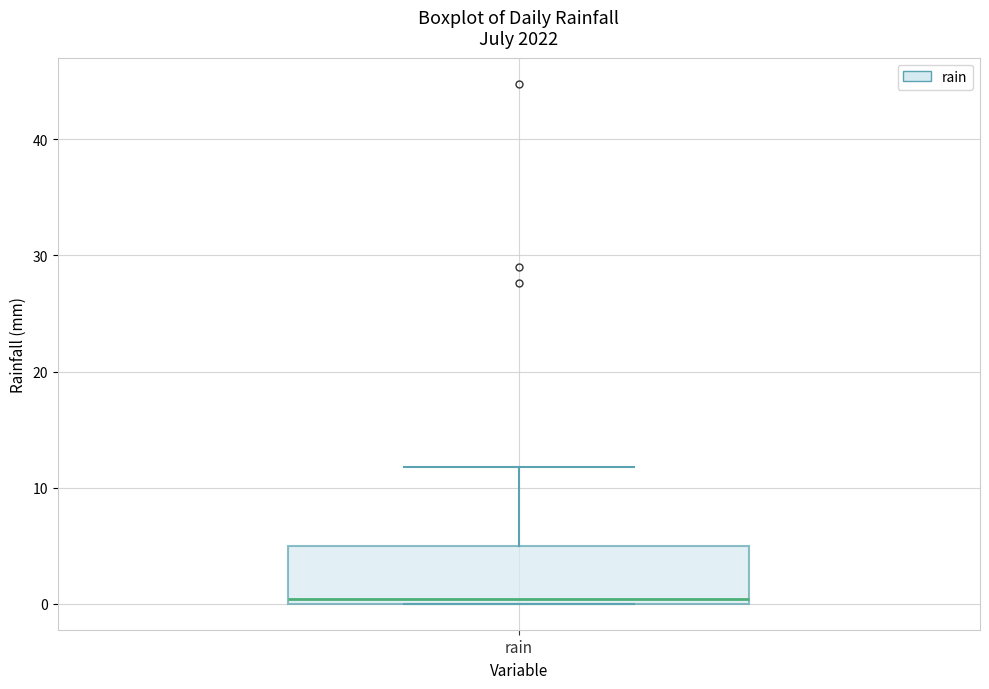

Transcribe this box plot: give where the median line is, the range the box spans, and where the two whiskers end, as read against the y-axis. The values are not printed on the chart, so give them approximately, as read against the axis.

median 0 (just above the box's lower edge), box 0 to 5, whiskers 0 to 12